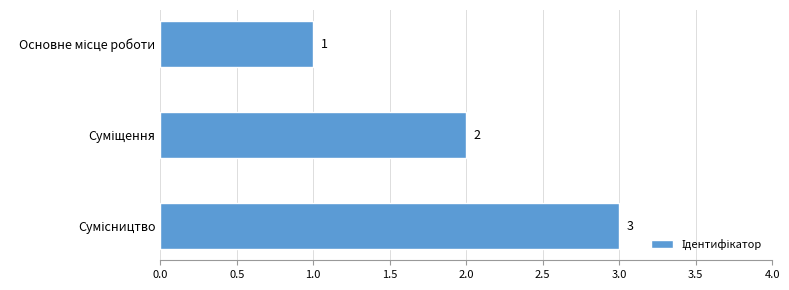

Count the values in the range 1 to 3.

3